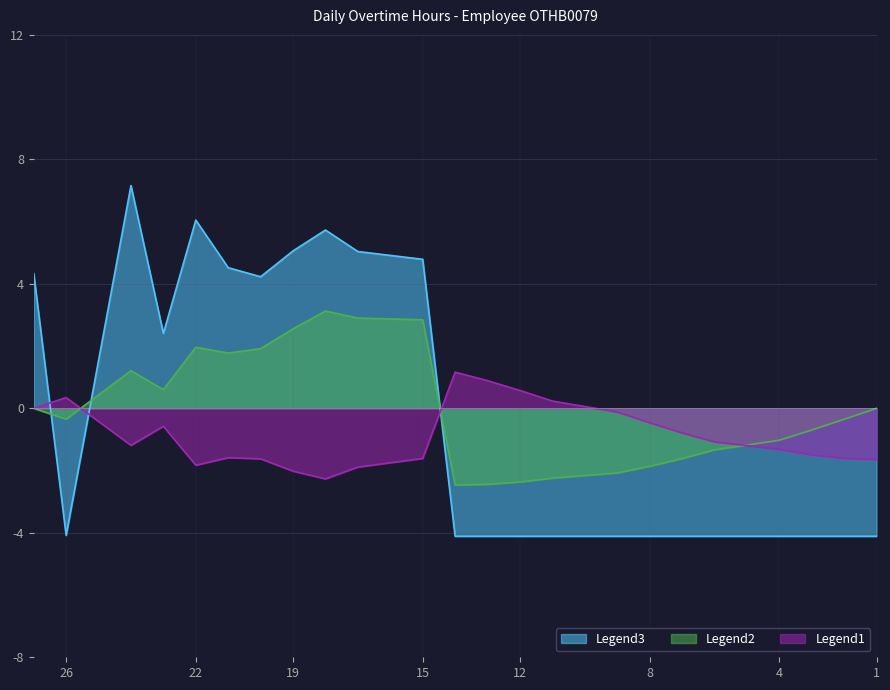

At which label is Low closest to 0?

1